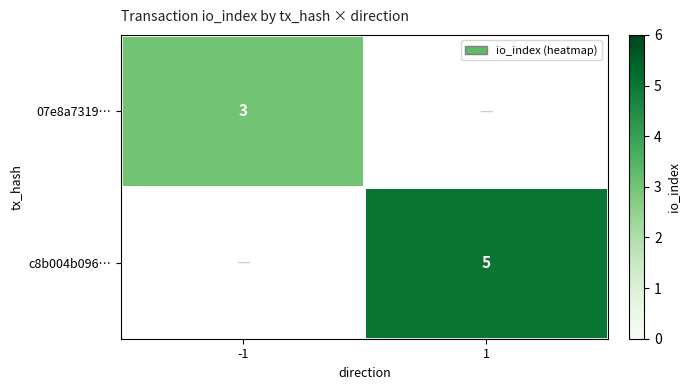

At how many categories does at least one series exceed 3?

1